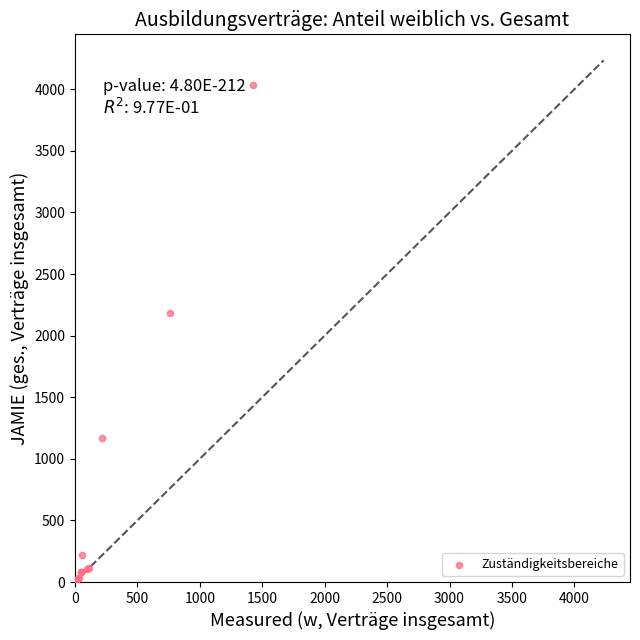

What Y value in the scatter plot is closest to 2020?

2181